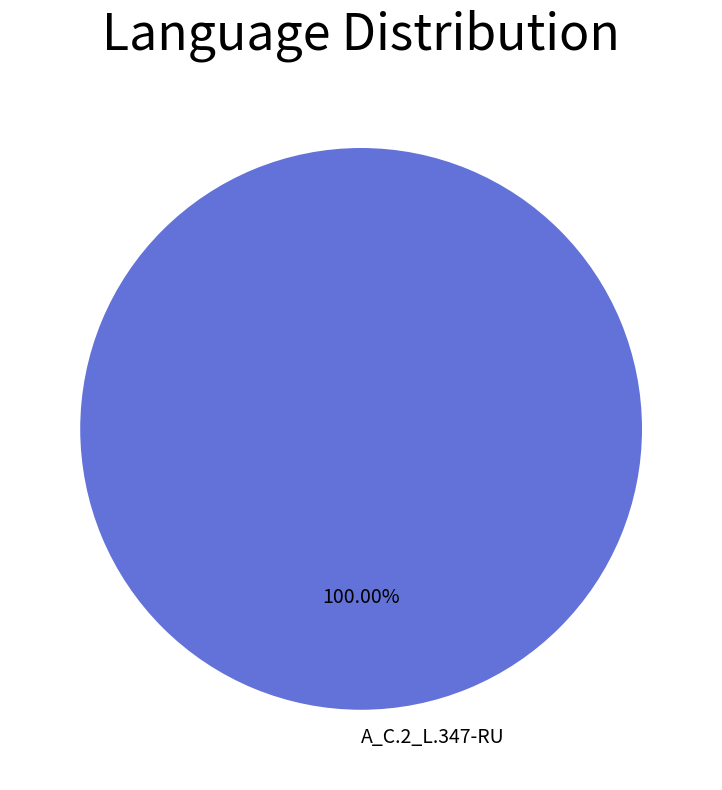

Rank the categories by value from highest to lowest.

A_C.2_L.347-RU